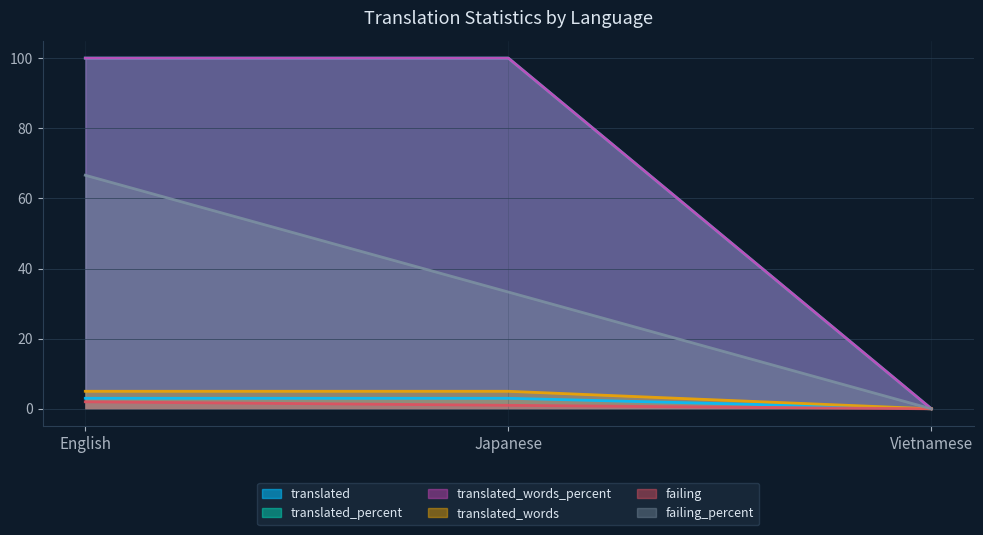

What is the difference between the highest and lowest values at English?

98.0